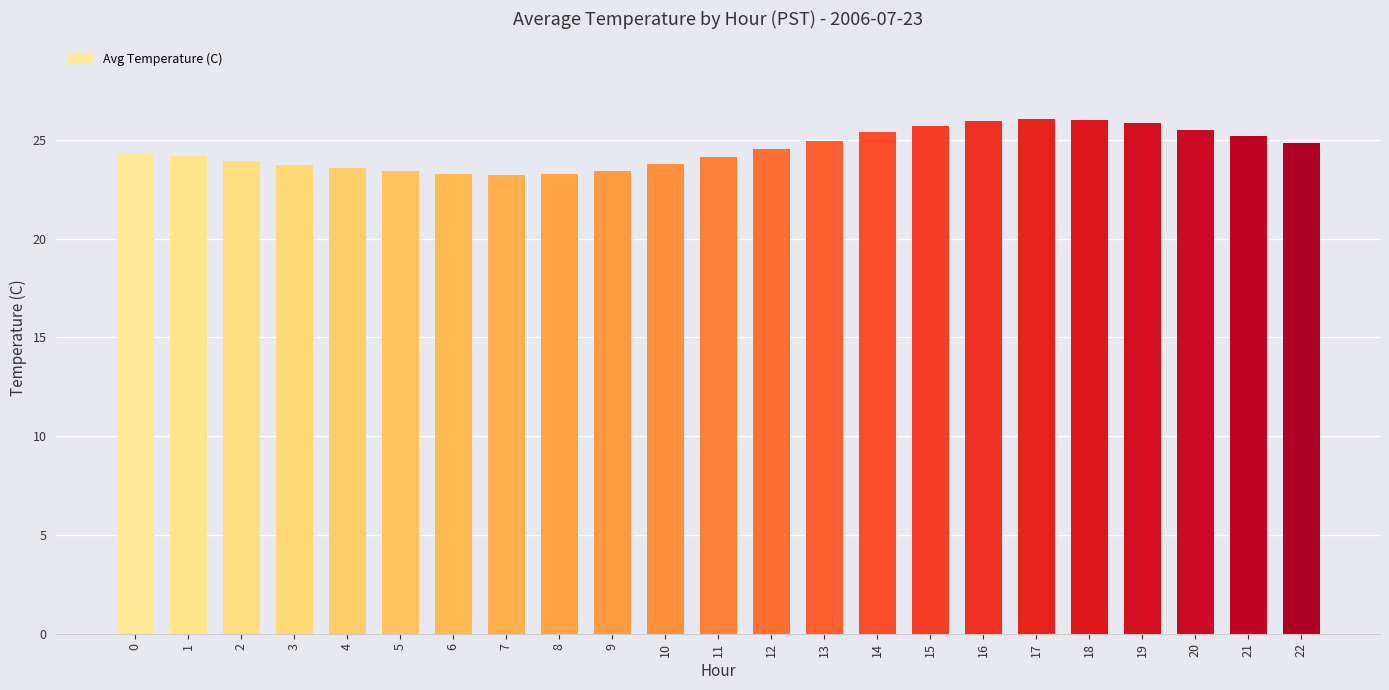

How many series are shown in this chart?

1